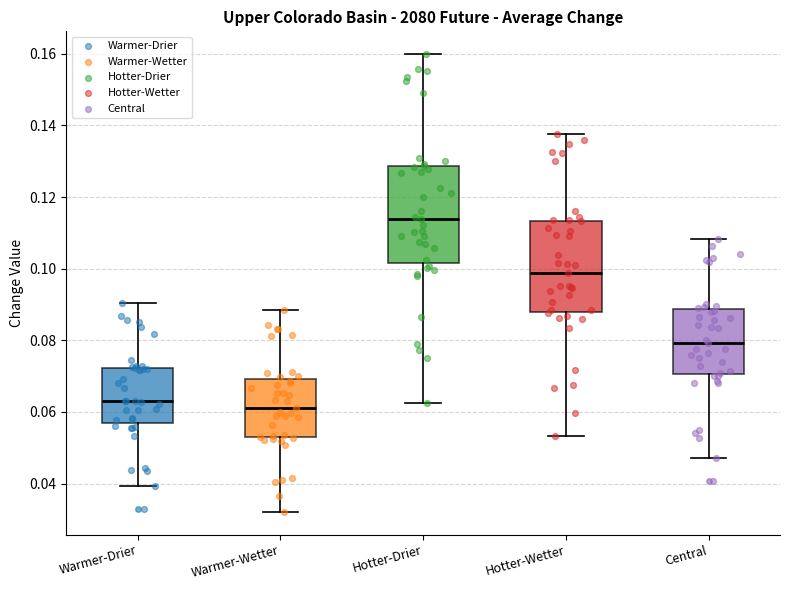

Where does the lower whisker of the box for Hotter-Drier end on the y-axis? The values are not printed on the chart, so give them approximately, as read against the axis.

0.062